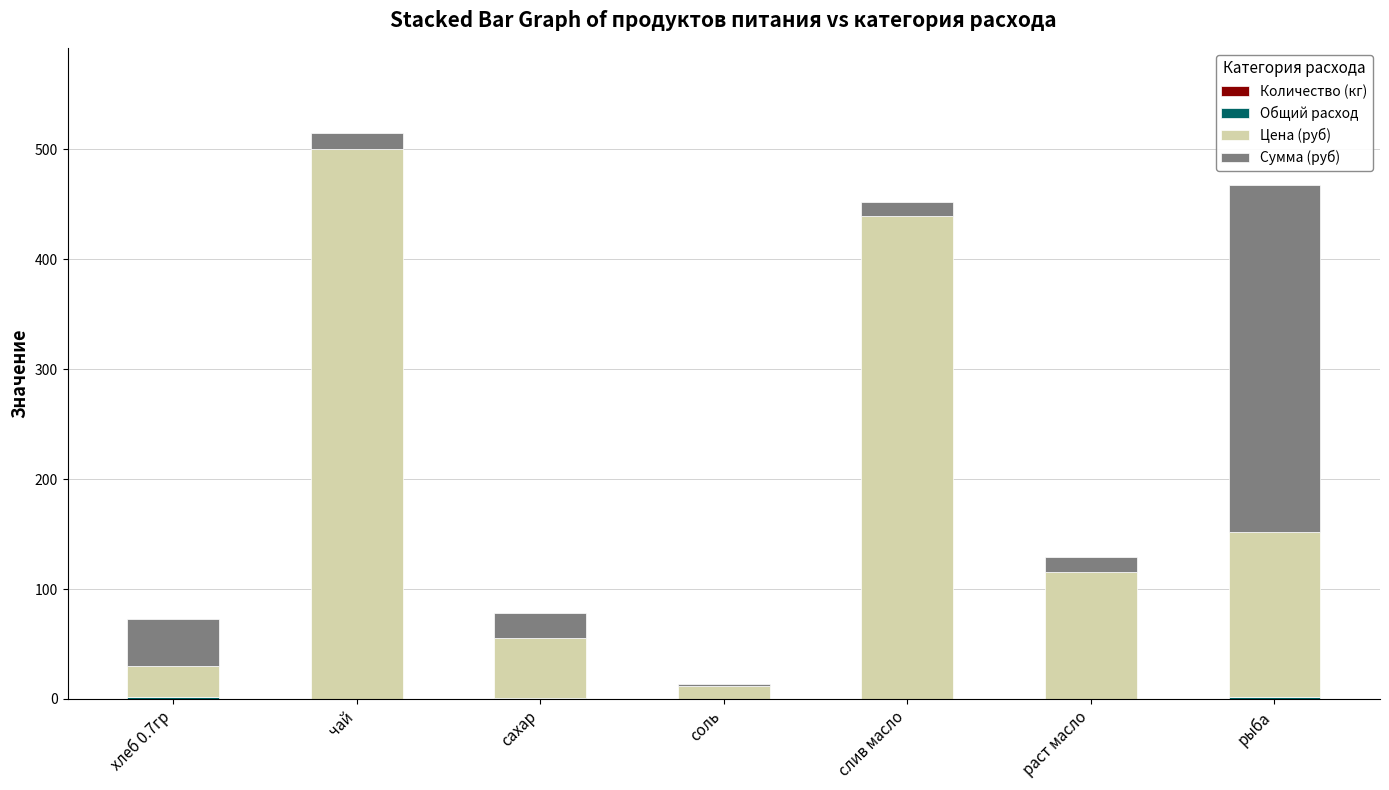

At which category is the sum across all series the highest?

чай